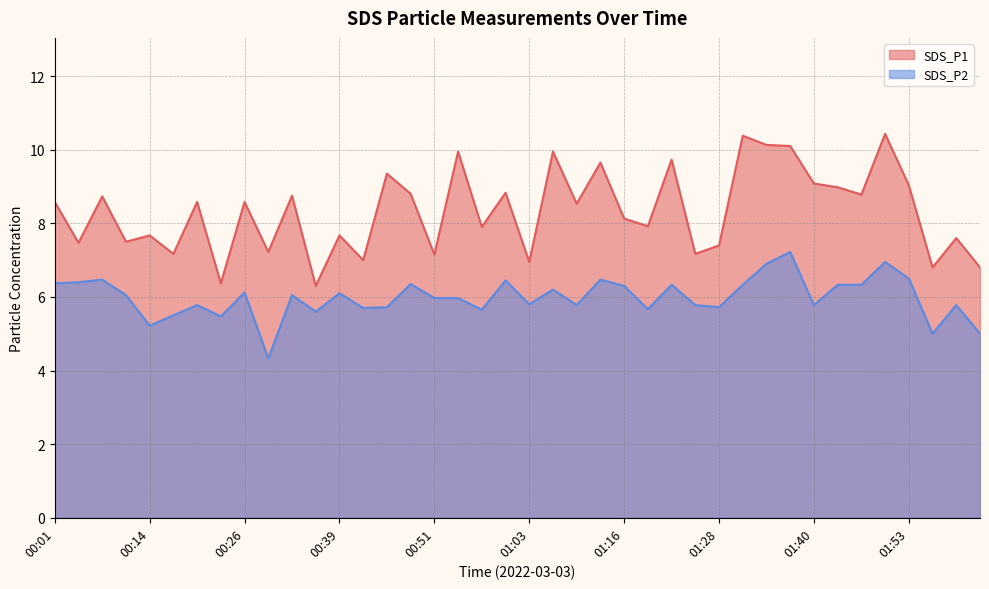

Does the chart have visible grid lines?

Yes